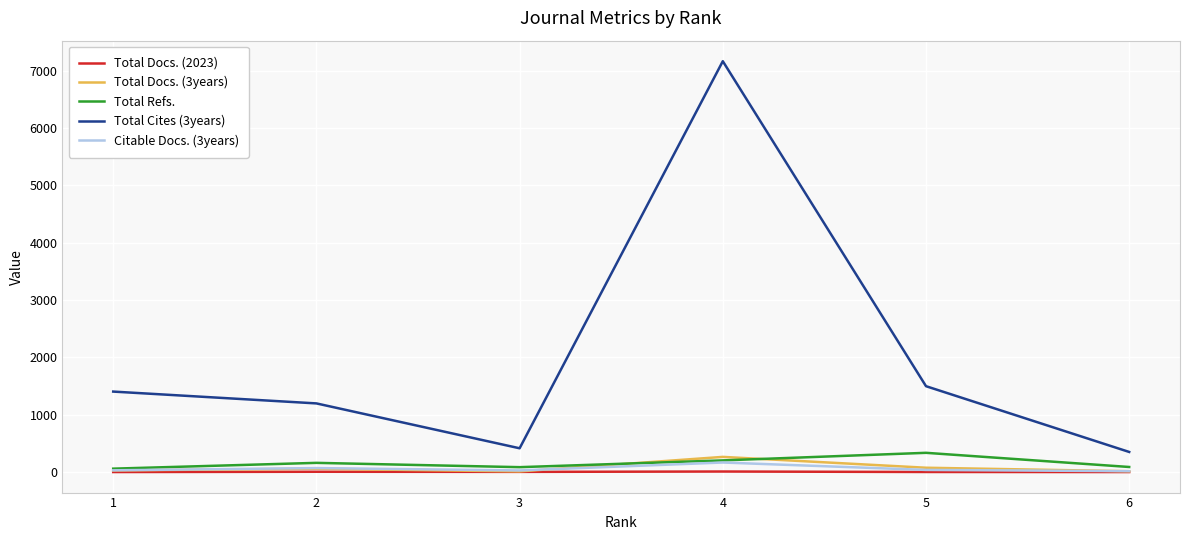

True or false: Total Cites (3years) and Total Docs. (3years) cross at least once.

False